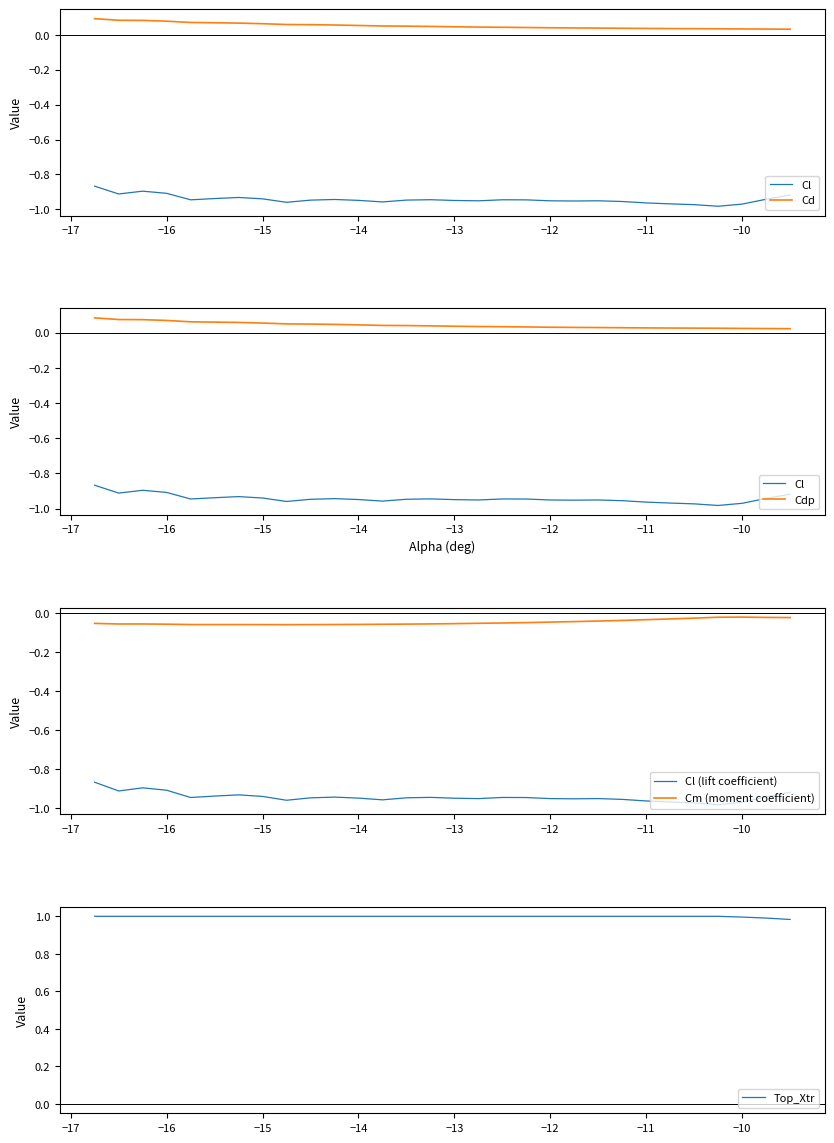

True or false: Cl (lift coefficient) and Cm (moment coefficient) intersect in this chart.

False